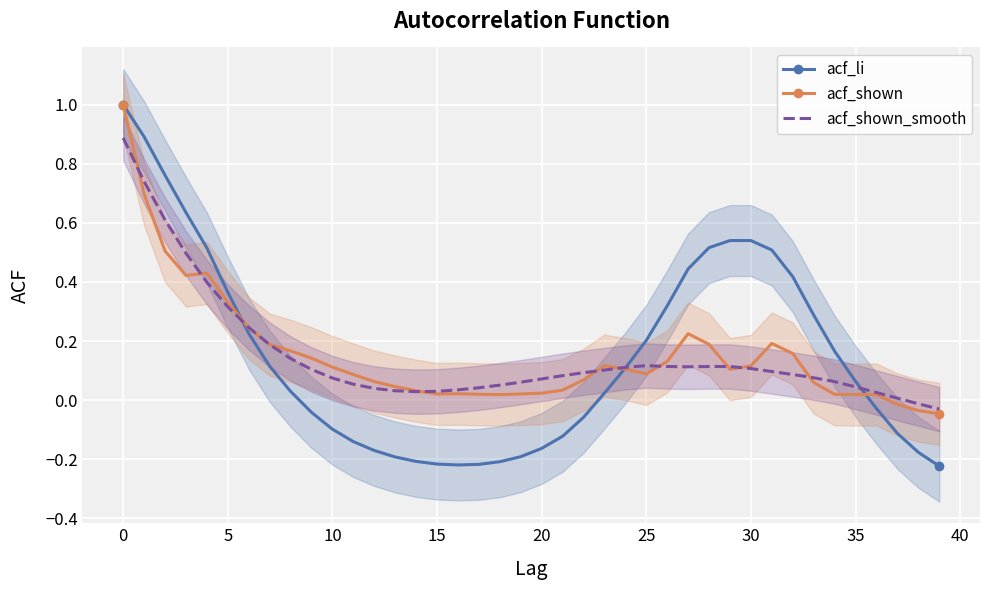

Which series has the largest total across all categories?

acf_shown